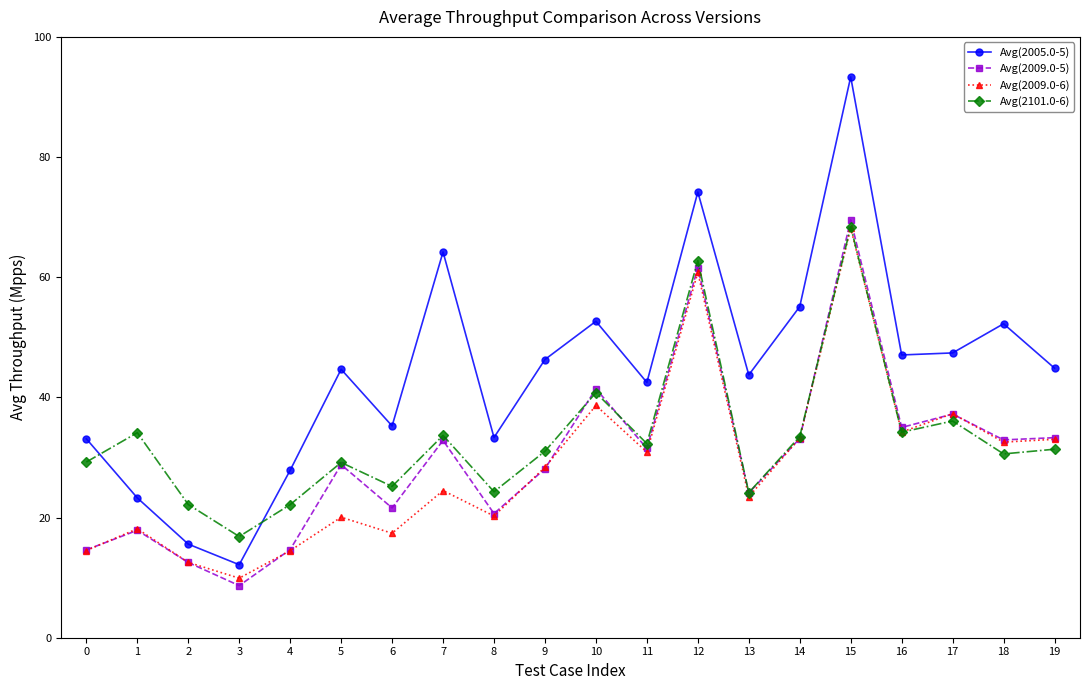

True or false: Avg(2101.0-6) and Avg(2009.0-6) intersect in this chart.

True